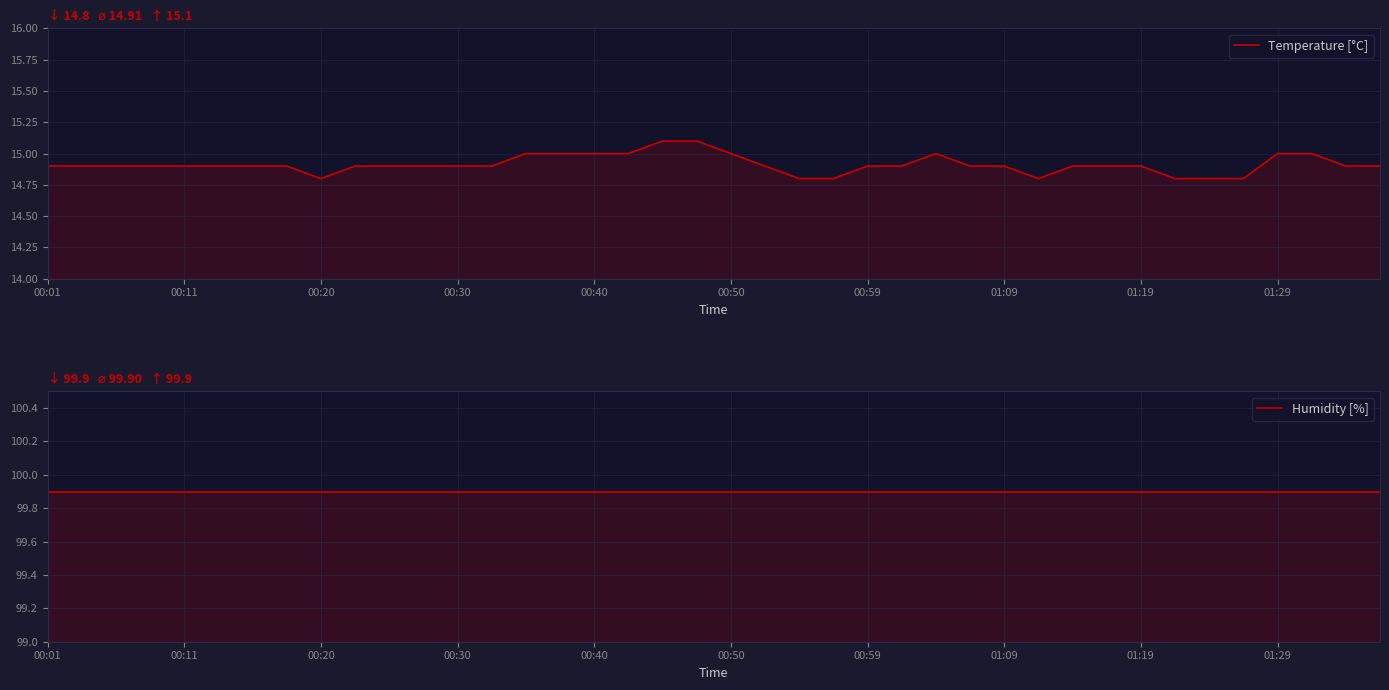

The Temperature [°C] series shows 8.6 at 39. True or false?

False